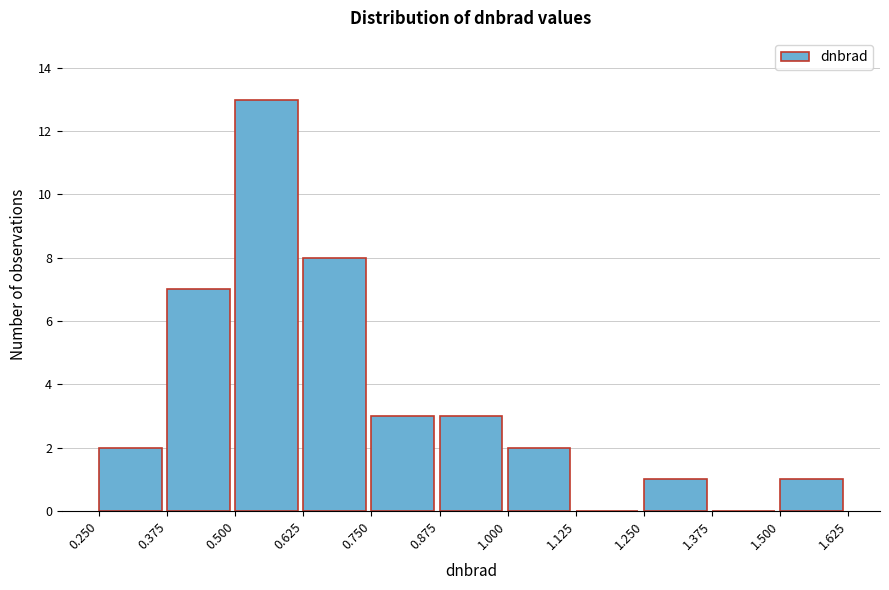

What is the height of the bar covering 1.250 to 1.375 on the x-axis? The values are not printed on the chart, so give them approximately, as read against the axis.

1